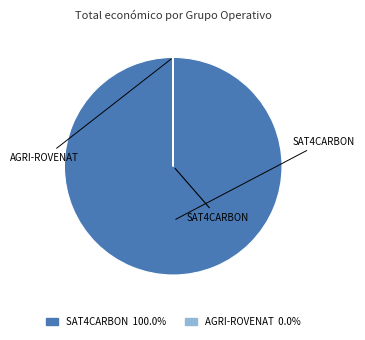

Count the number of slices in the pie.

7